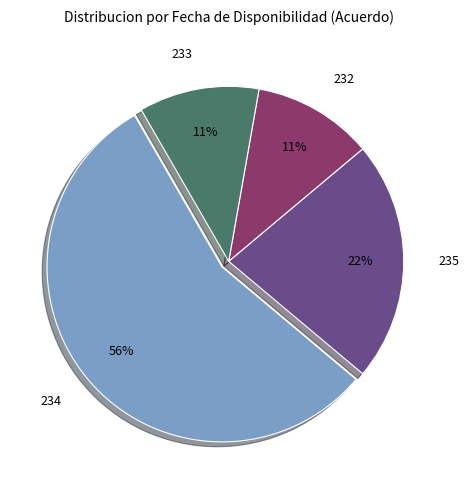

To the nearest percent, what percentage of the pie is 235?

22%